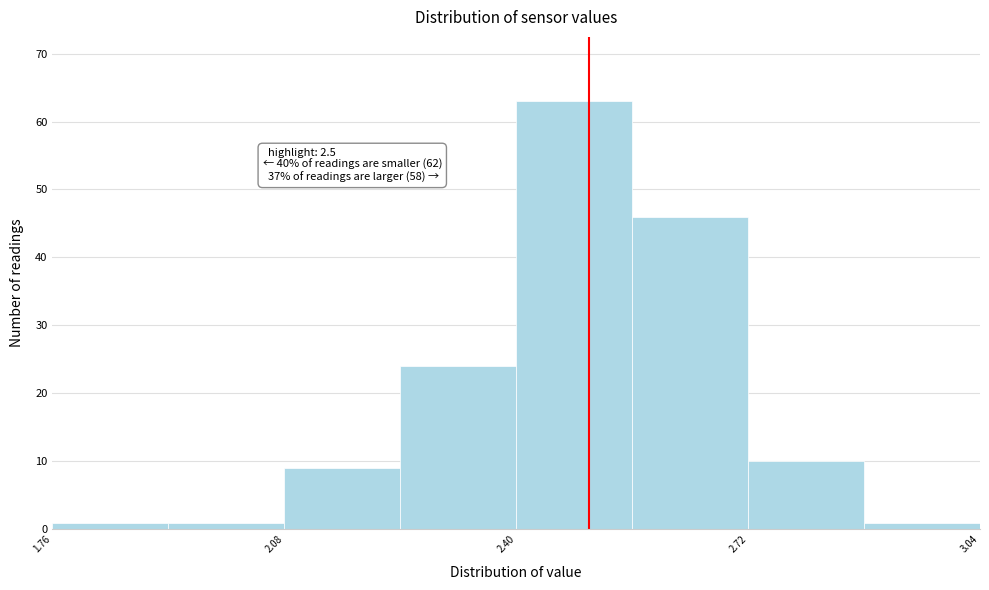

Around what value on the x-axis is the tallest bar? Give the approximate position of its centre, as read against the axis.

2.50